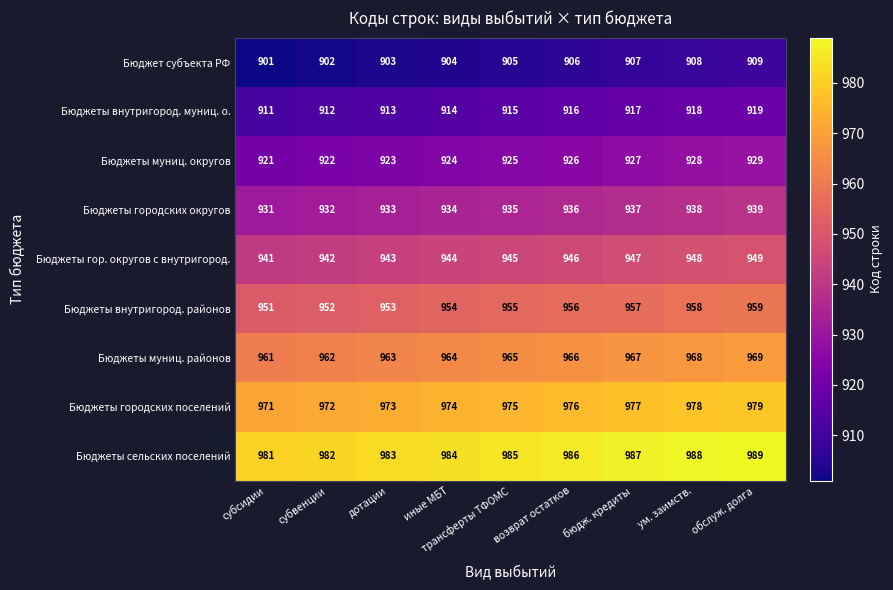

Rank the categories by Бюджет субъекта РФ value from lowest to highest.

субсидии, субвенции, дотации, иные МБТ, трансферты ТФОМС, возврат остатков, бюдж. кредиты, ум. заимств., обслуж. долга